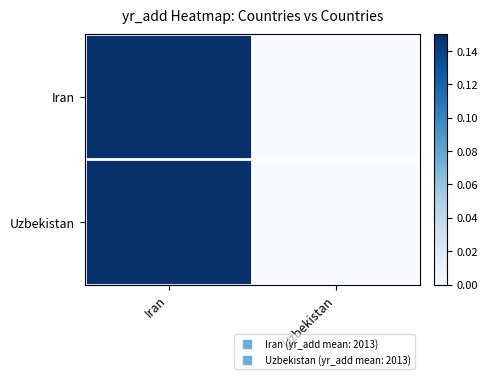

Reading left to right, what are all the values shown in this chart?

Iran: Iran=0.1	Uzbekistan=0.0
Uzbekistan: Iran=0.1	Uzbekistan=0.0